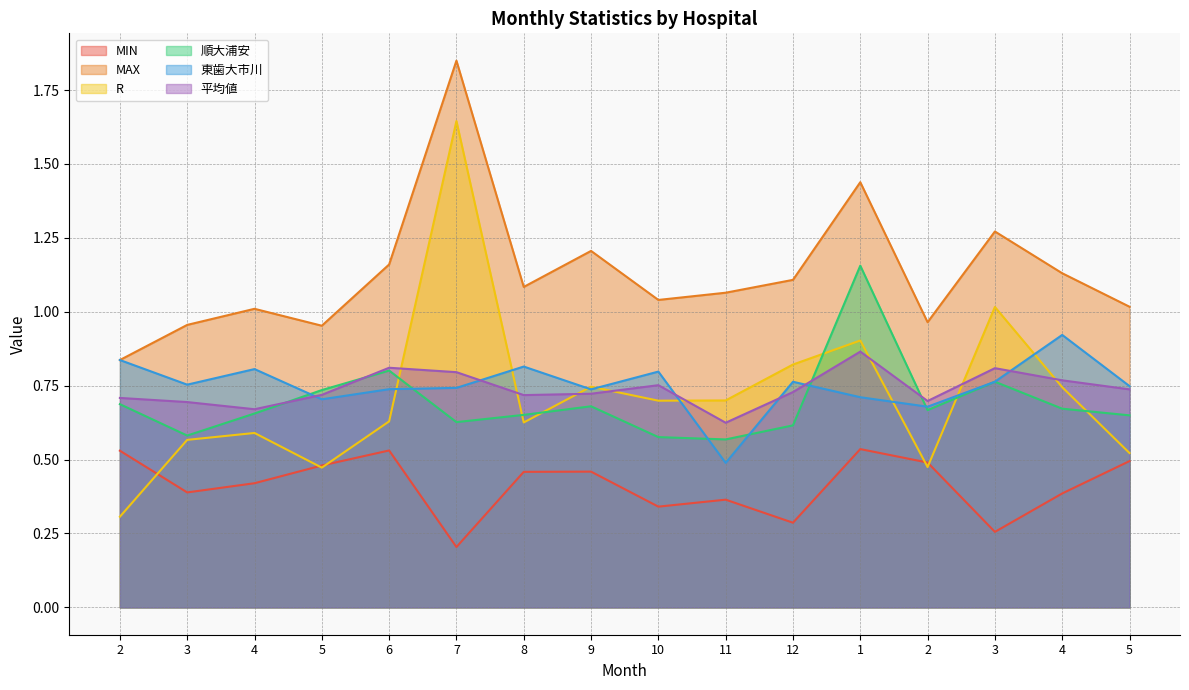

True or false: MIN and MAX cross at least once.

False